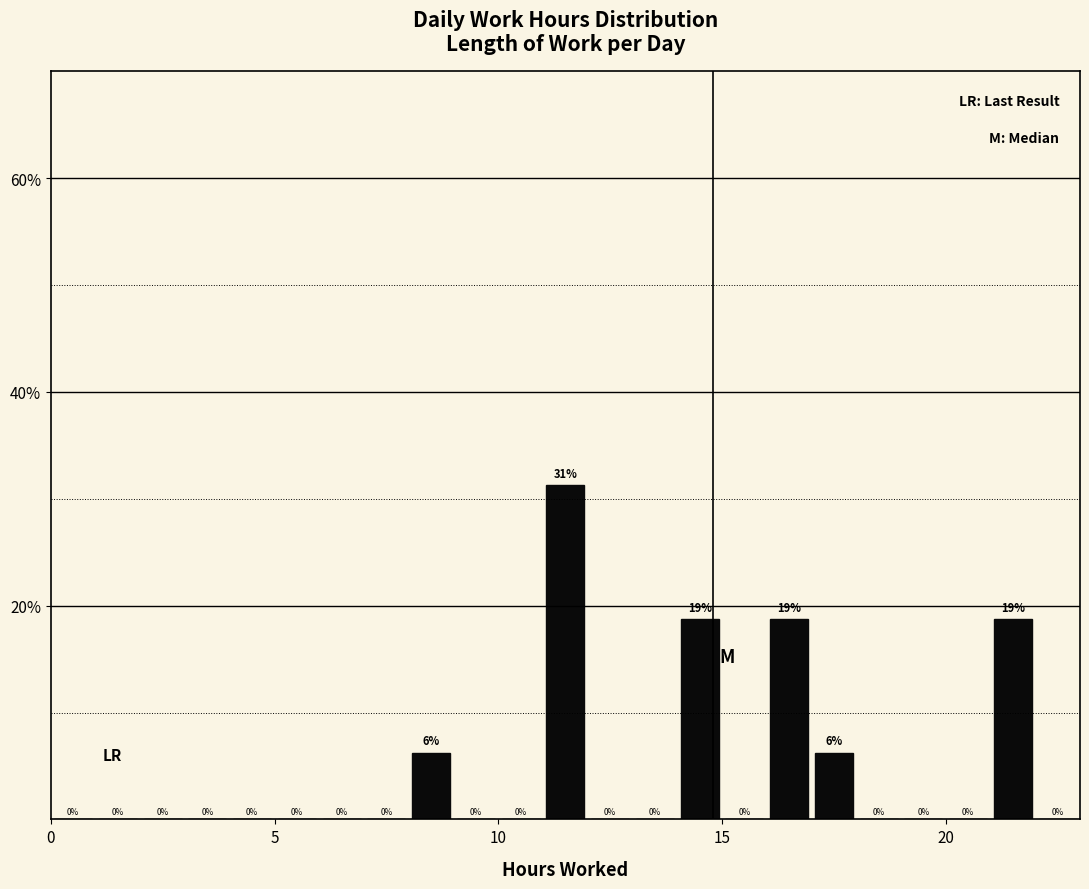

Around what value on the x-axis is the tallest bar? Give the approximate position of its centre, as read against the axis.

11.5